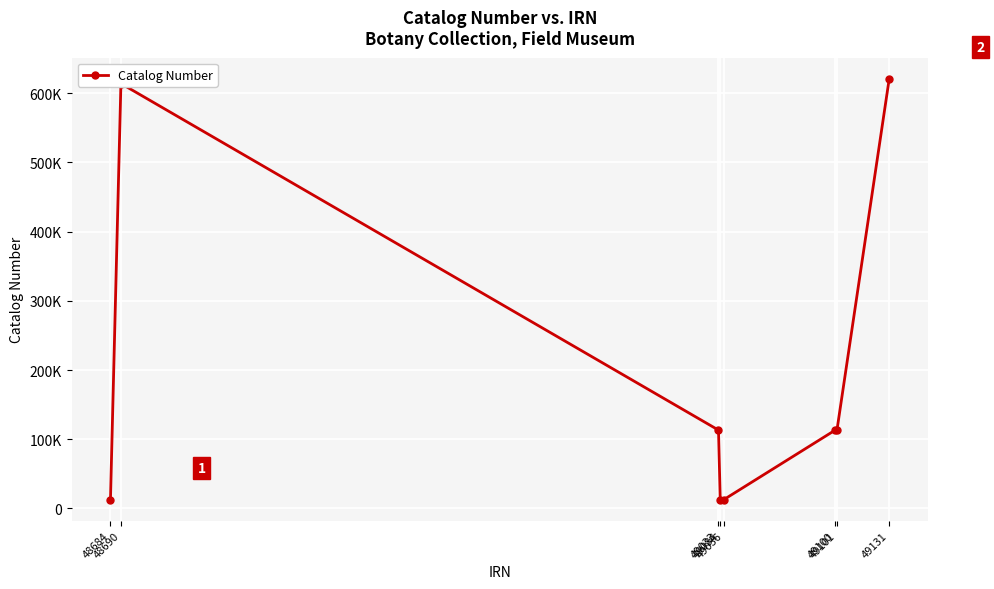

Count the number of values greater than 113115.

3